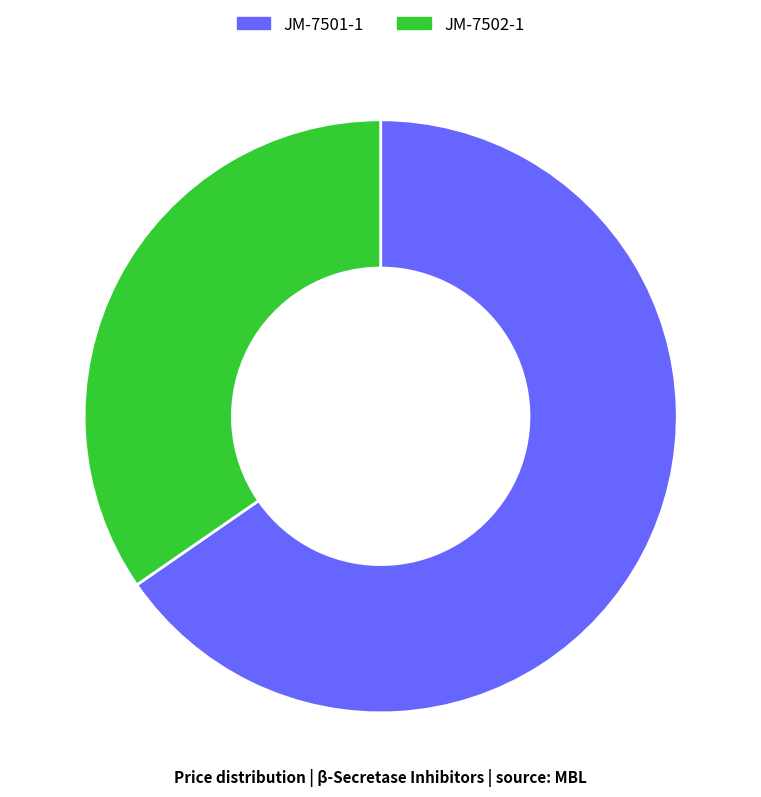

How many slices are in this pie chart?

2